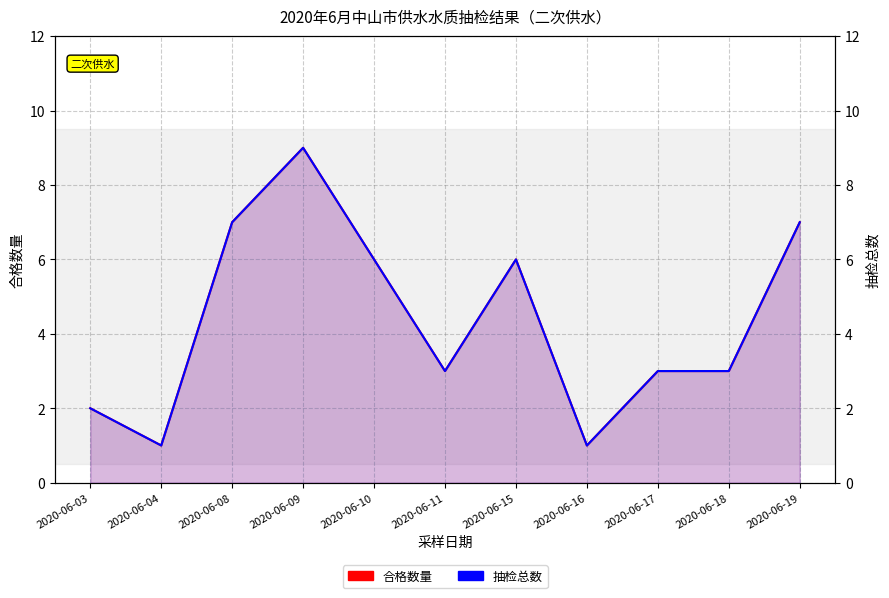

At which label is 抽检总数 closest to 5?

2020-06-10